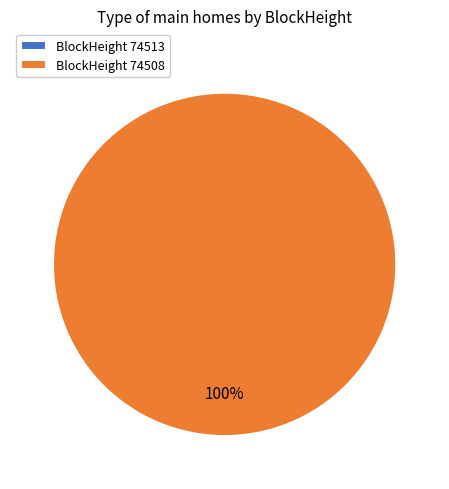

Rank the categories by value from lowest to highest.

74513, 74508